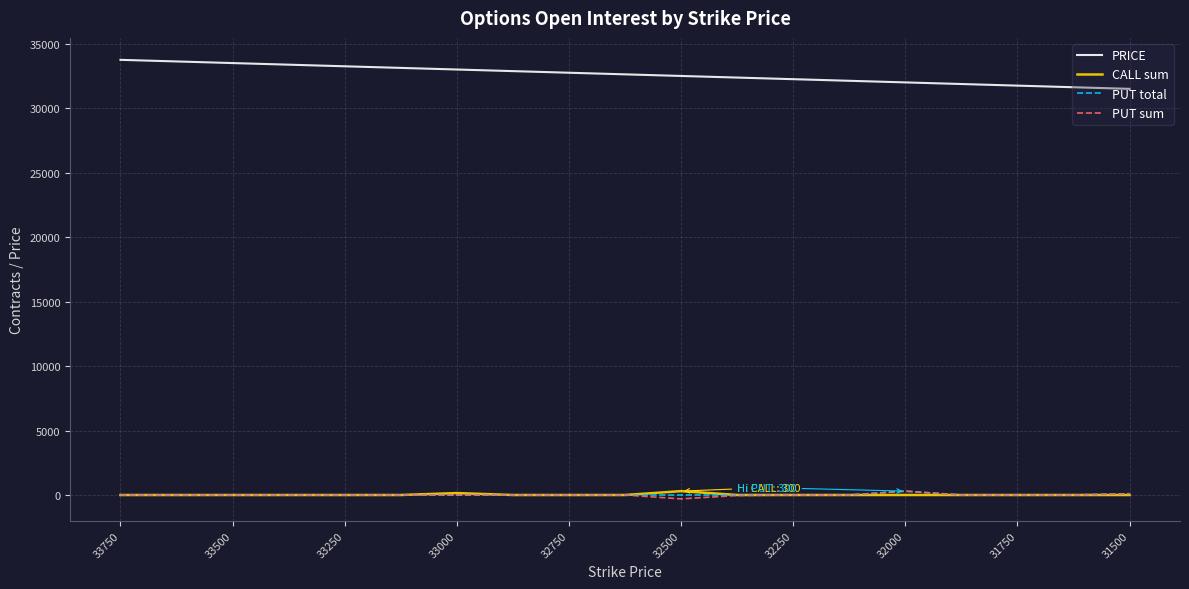

At how many categories does at least one series exceed 27031?

19